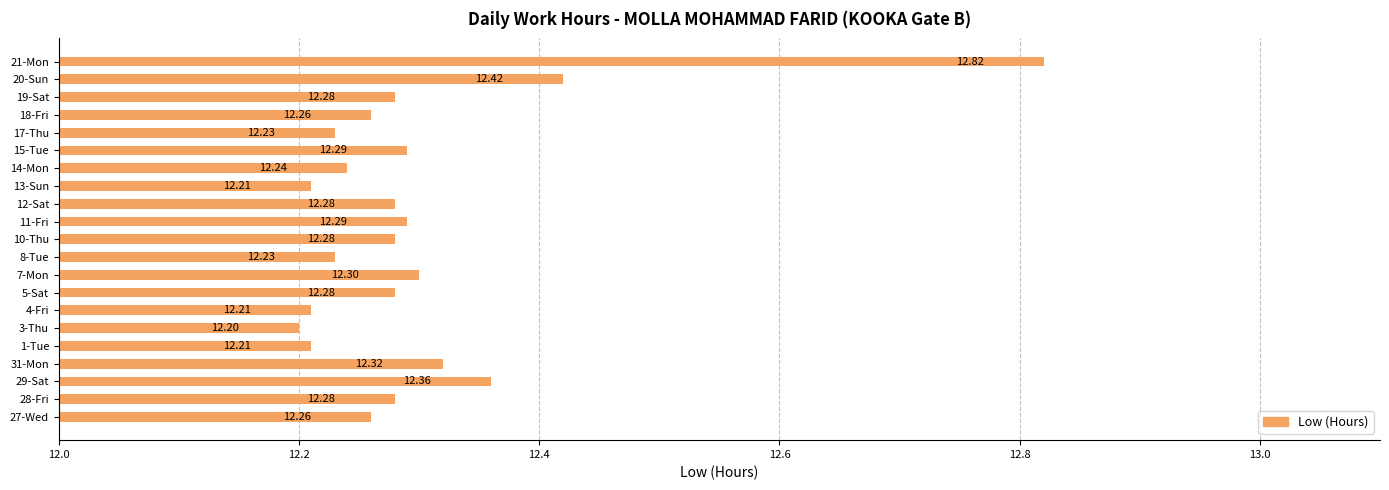

Which label corresponds to the largest value in the chart?

21-Mon